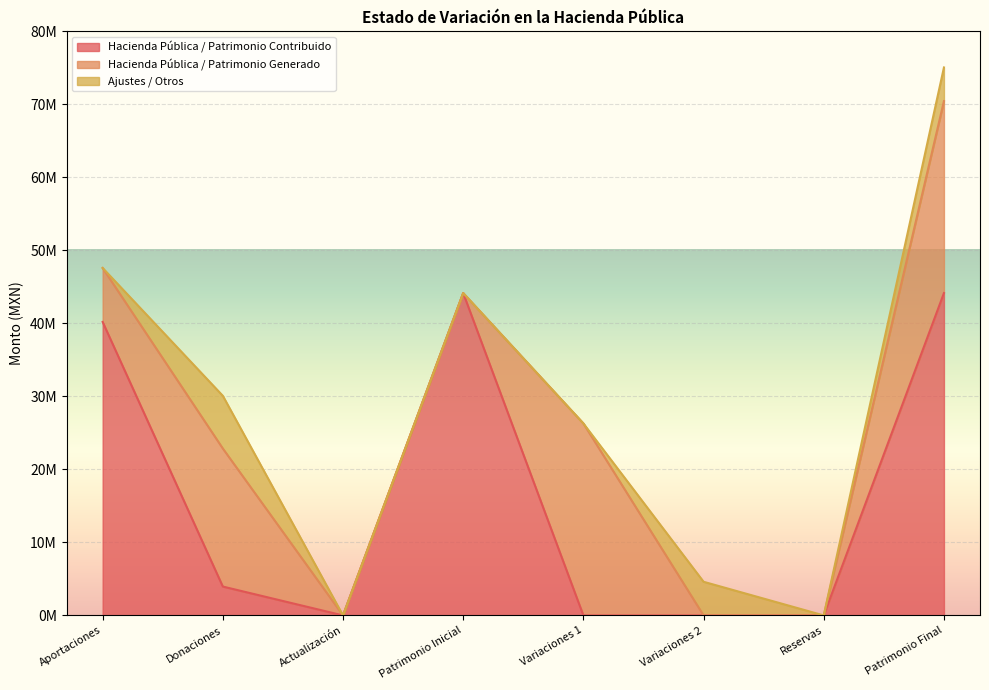

How many positive values does the Ajustes / Otros series have?

3